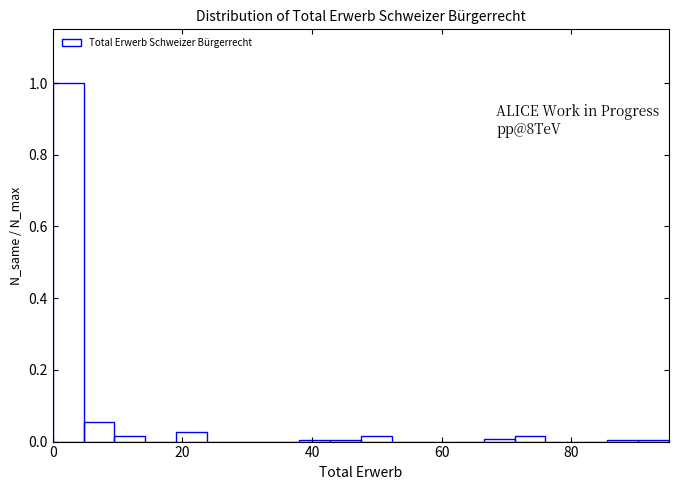

Around what value on the x-axis is the tallest bar? Give the approximate position of its centre, as read against the axis.

2